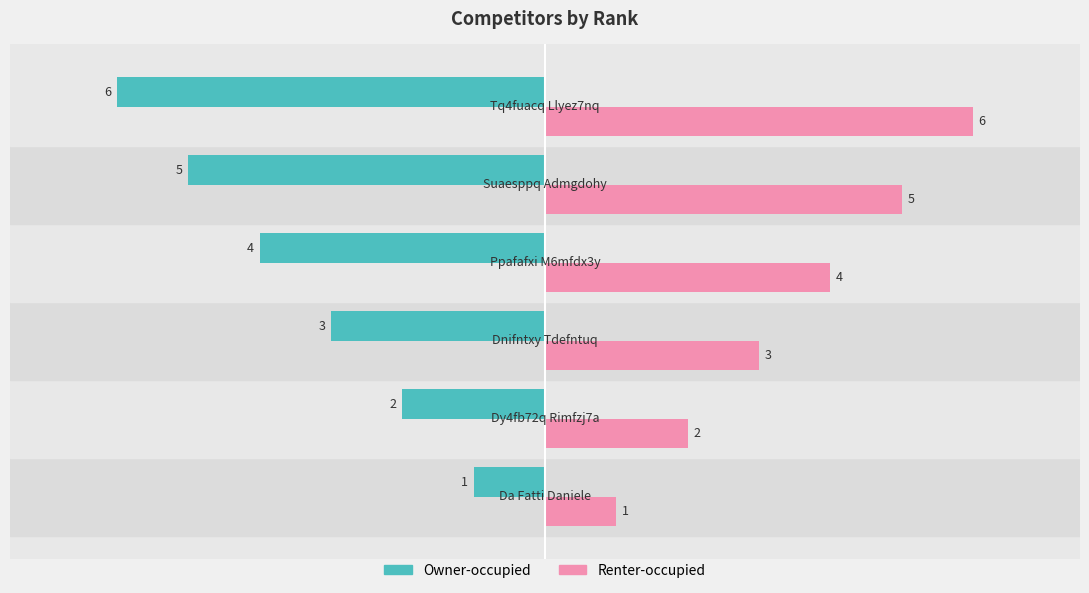

What is the difference between the second highest and second lowest values in the Renter-occupied series?

3